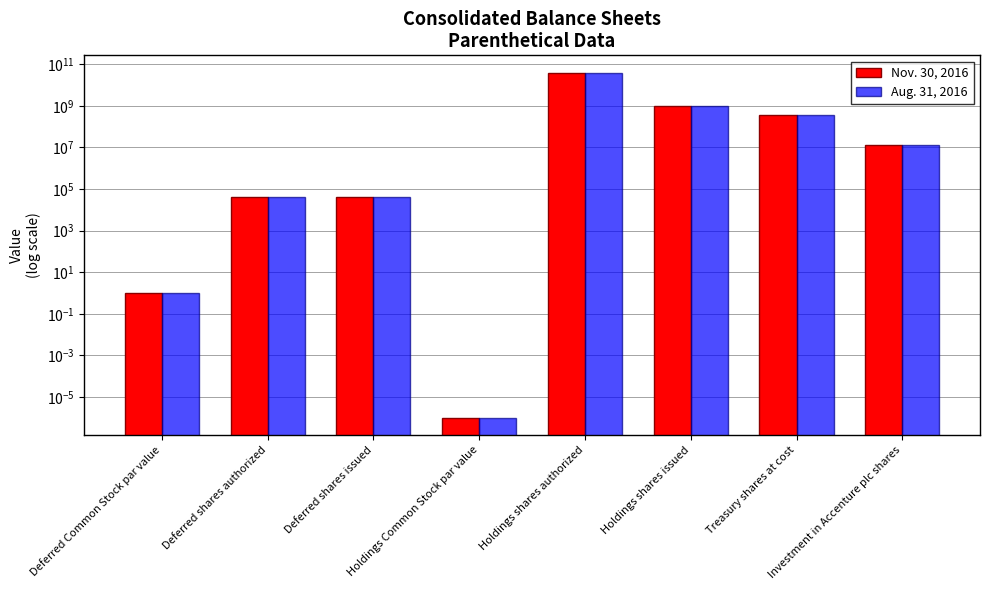

At which category is the sum across all series the highest?

Holdings shares authorized